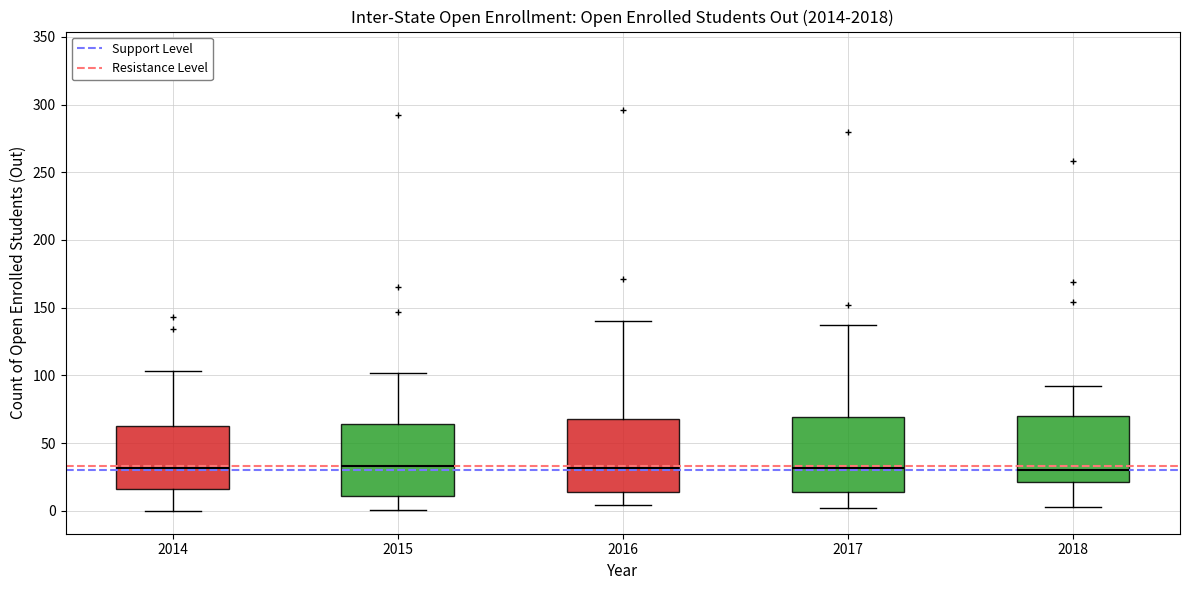

Reading left to right, transcribe this box plot: for each box, give where its median line is, the range the box spans, and where its two whiskers end, as read against the y-axis. The values are not printed on the chart, so give them approximately, as read against the axis.

2014: median 30, box 15 to 65, whiskers 0 to 105
2015: median 35, box 10 to 65, whiskers 0 to 100
2016: median 30, box 15 to 70, whiskers 5 to 140
2017: median 30, box 15 to 70, whiskers 0 to 135
2018: median 30, box 20 to 70, whiskers 5 to 90